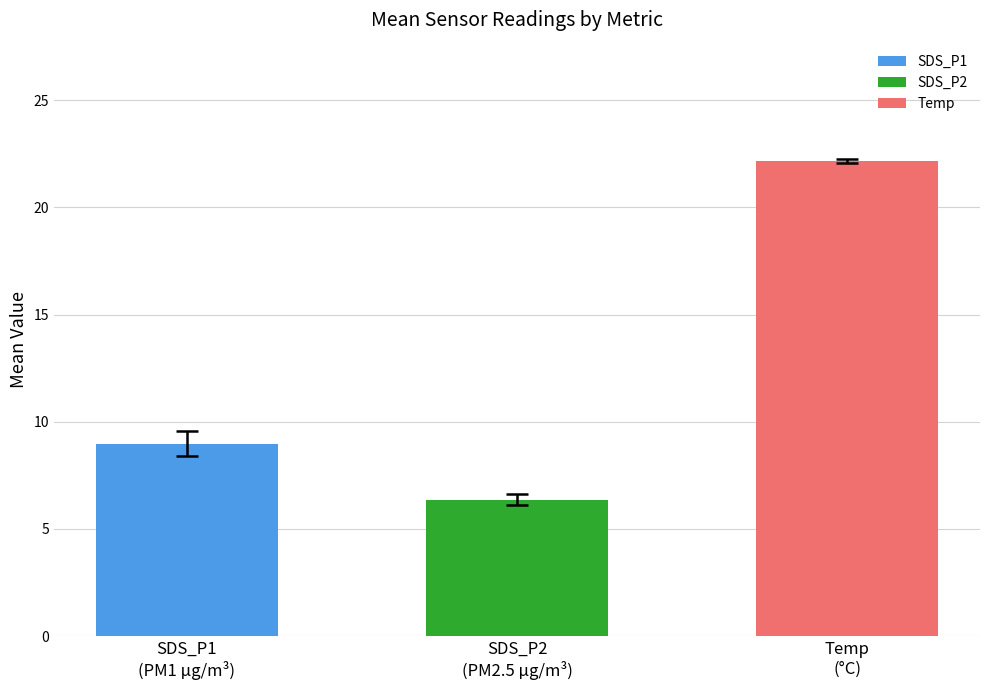

Is the value of SDS_P2 at 16 greater than the value of SDS_P1 at 29?

No